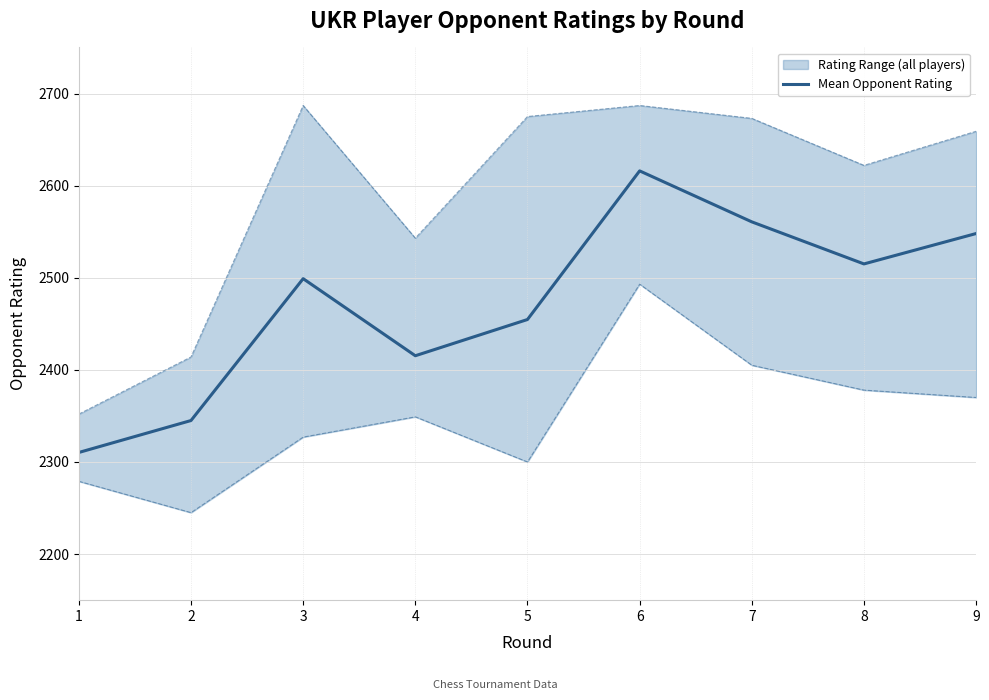

At which category does the data reach its first local peak?

3